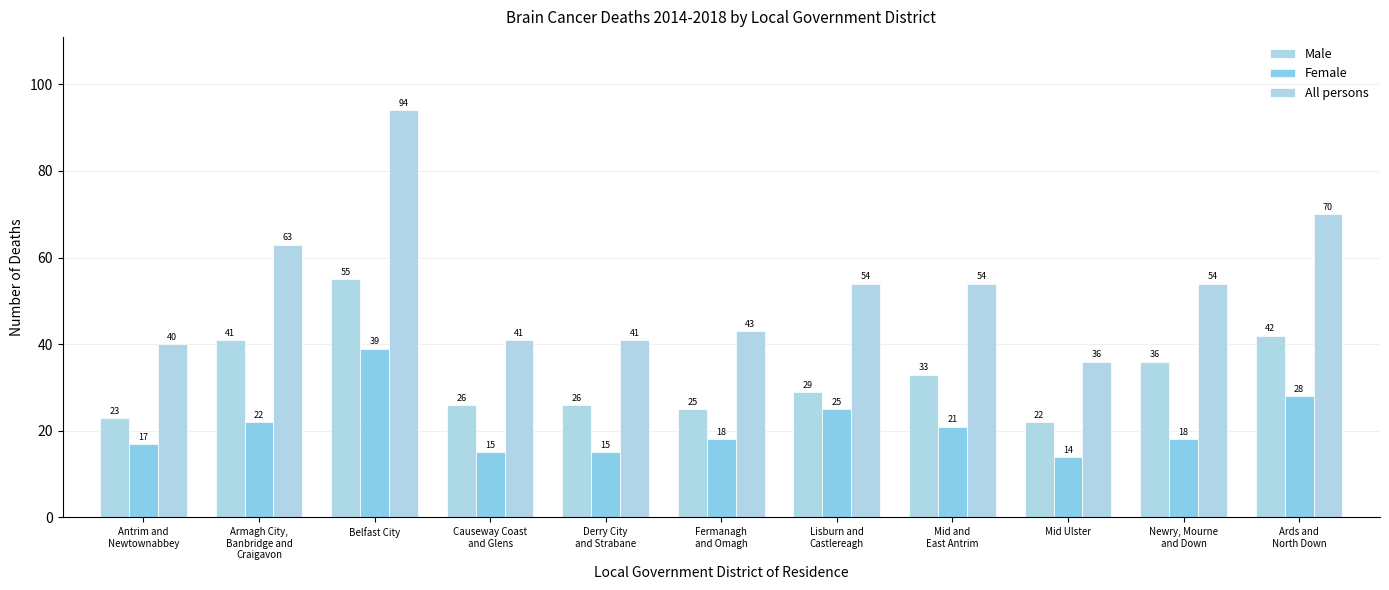

How many data points in Female are less than 18?

4